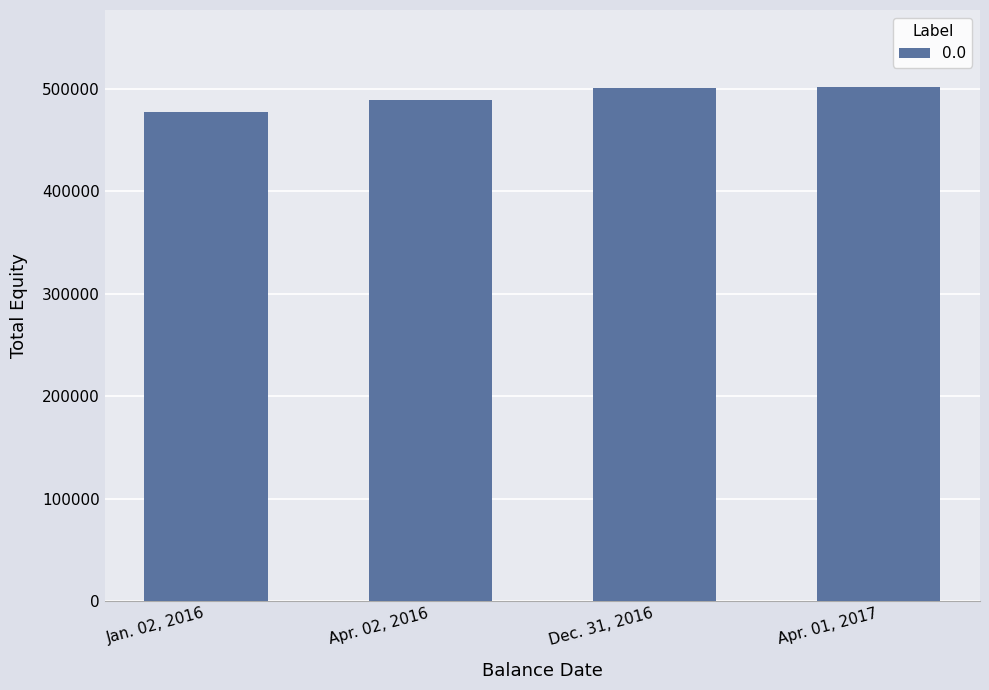

List the labels in order of value, smallest first.

Jan. 02, 2016, Apr. 02, 2016, Dec. 31, 2016, Apr. 01, 2017